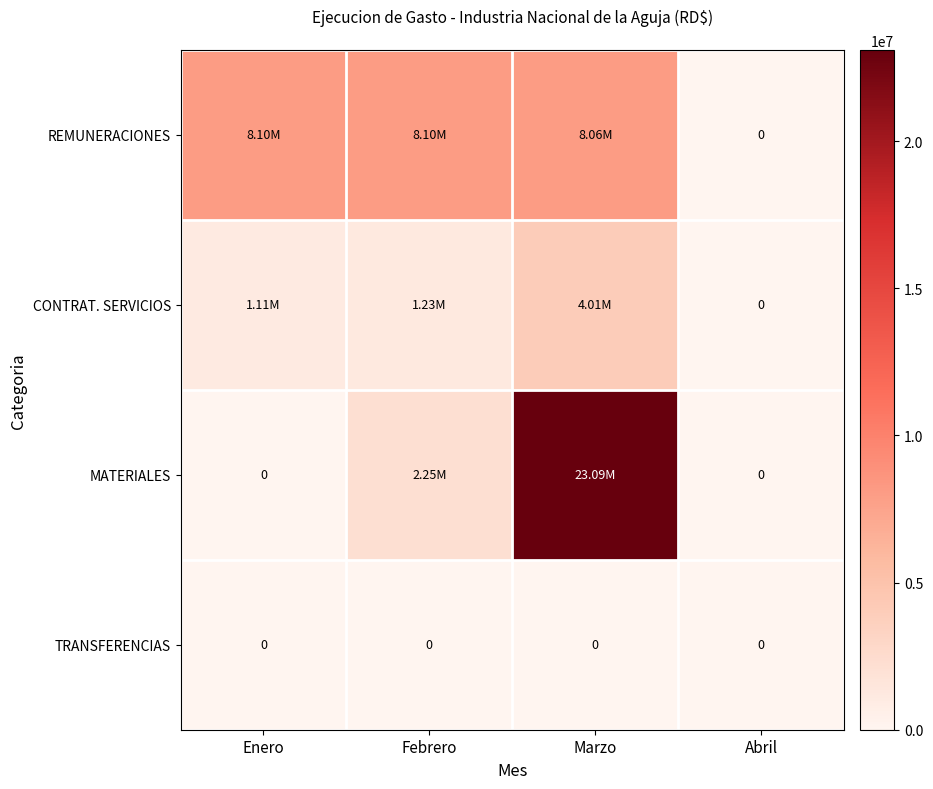

Which series has the largest total across all categories?

MATERIALES